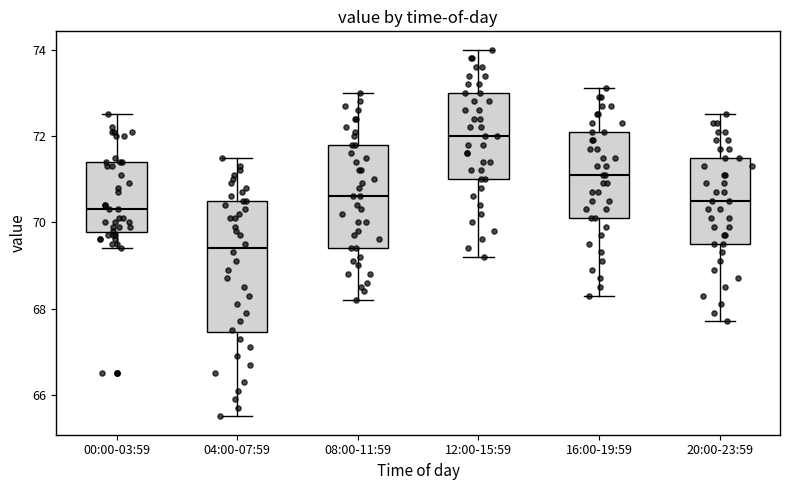

Reading left to right, read every box against the y-axis: the position of its median line, the range the box covers, and the ends of its whiskers. The values are not printed on the chart, so give them approximately, as read against the axis.

00:00-03:59: median 70.4, box 69.8 to 71.4, whiskers 69.4 to 72.6
04:00-07:59: median 69.4, box 67.4 to 70.6, whiskers 65.6 to 71.6
08:00-11:59: median 70.6, box 69.4 to 71.8, whiskers 68.2 to 73.0
12:00-15:59: median 72.0, box 71.0 to 73.0, whiskers 69.2 to 74.0
16:00-19:59: median 71.2, box 70.2 to 72.2, whiskers 68.4 to 73.2
20:00-23:59: median 70.6, box 69.6 to 71.6, whiskers 67.8 to 72.6